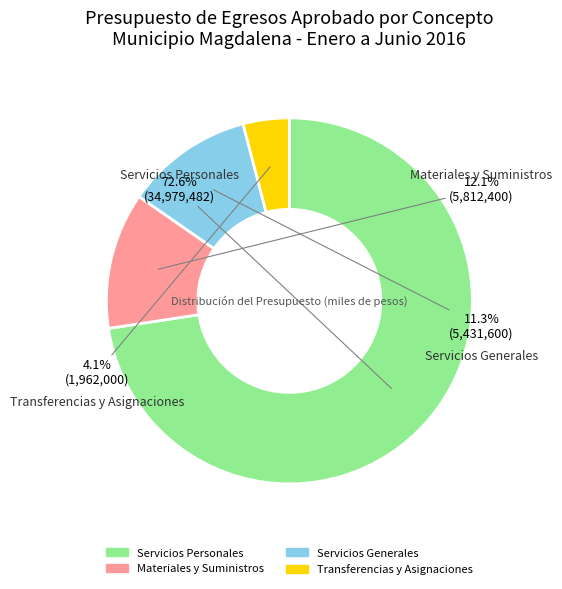

How many segments does this pie chart have?

4